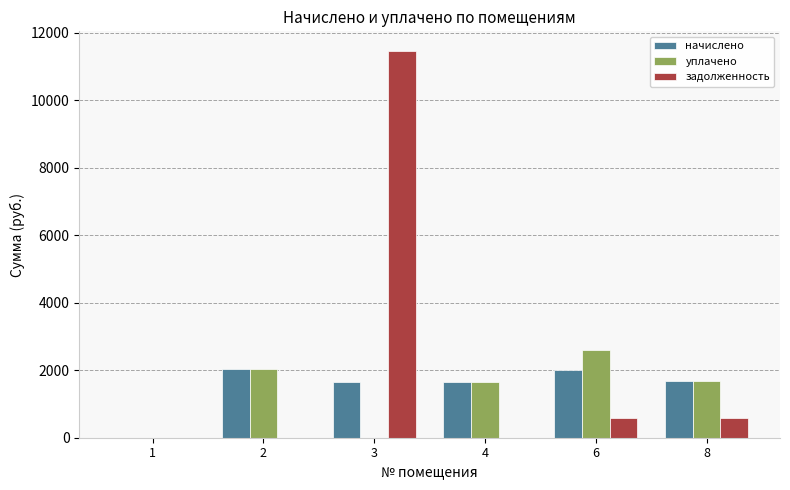

At which category is the sum across all series the highest?

3